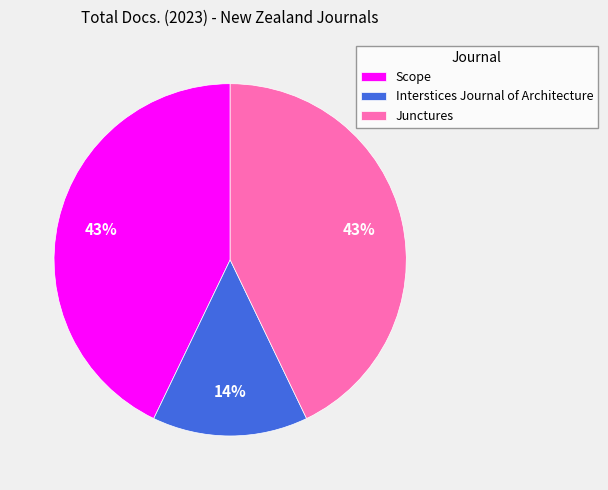

Is it true that Interstices Journal of Architecture is 14% of the pie?

True